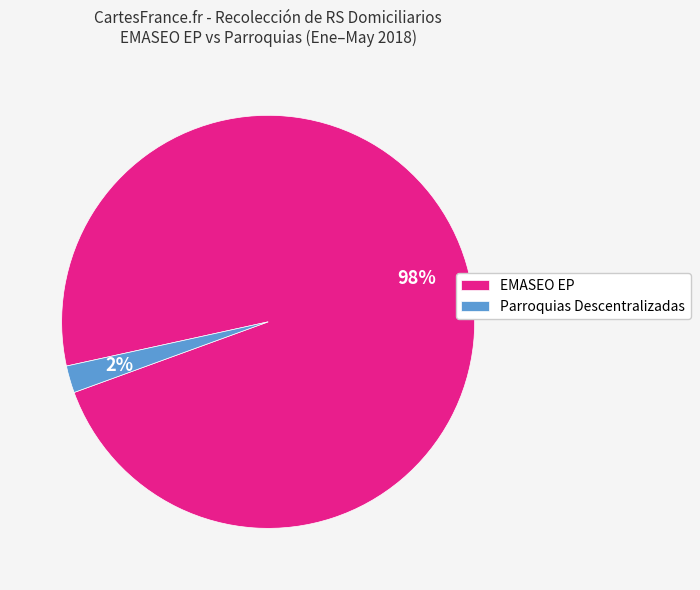

Is Parroquias Descentralizadas the majority of the pie?

No